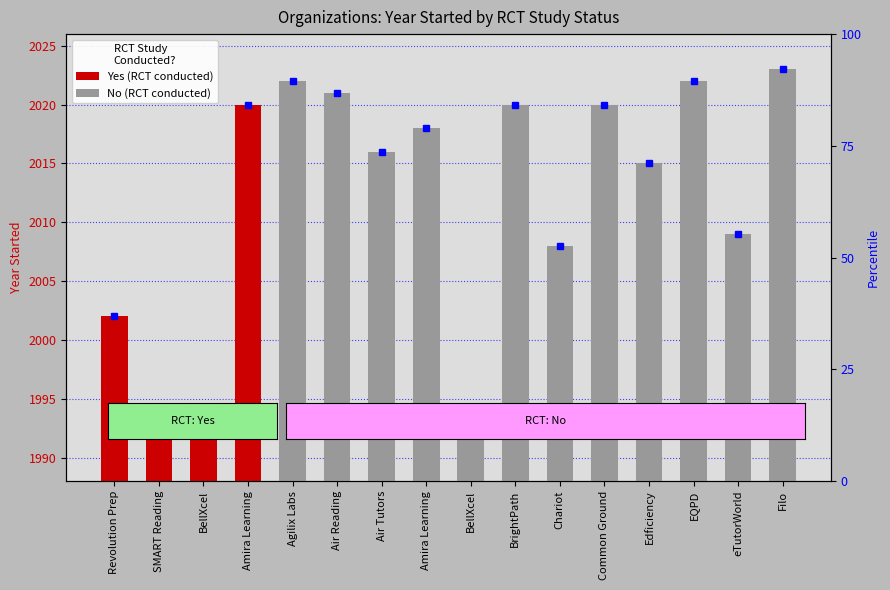

Does the chart contain stacked bars?

No